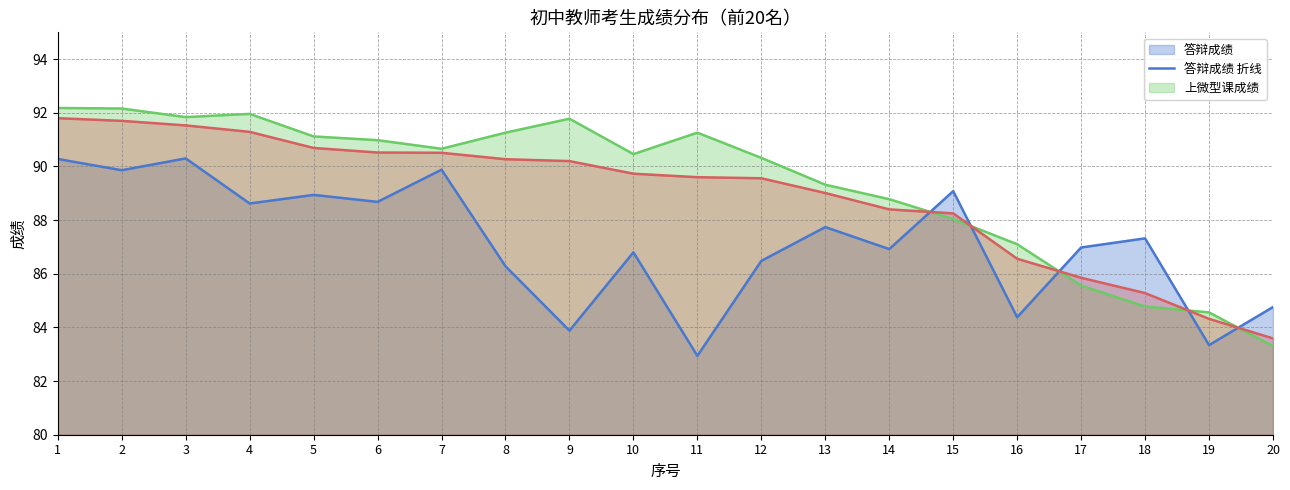

Rank the series by their maximum value, from highest to lowest.

上微型课成绩 折线, 总成绩 折线, 答辩成绩 折线